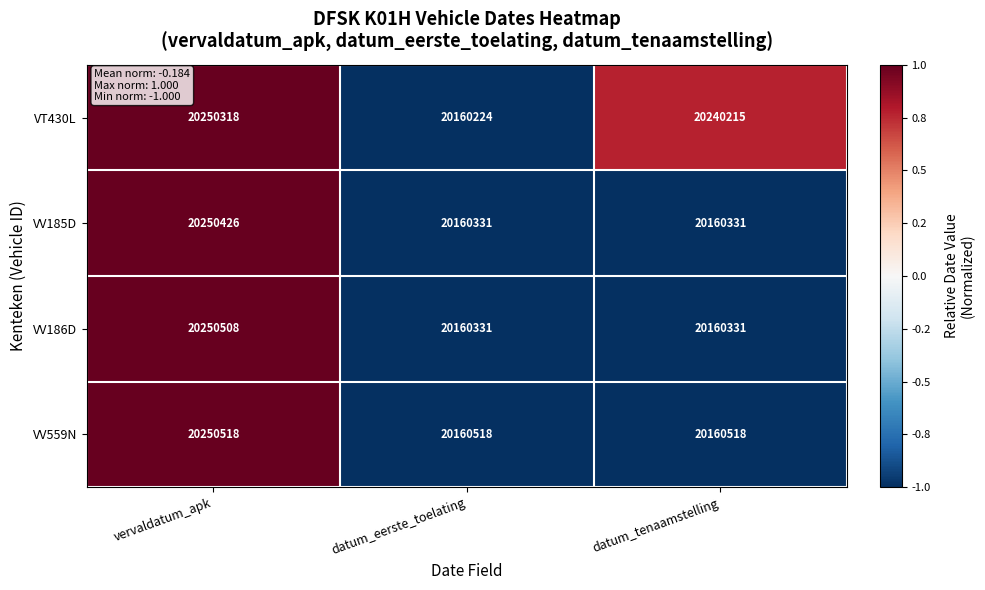

Which series changed the most between vervaldatum_apk and datum_tenaamstelling?

VV186D